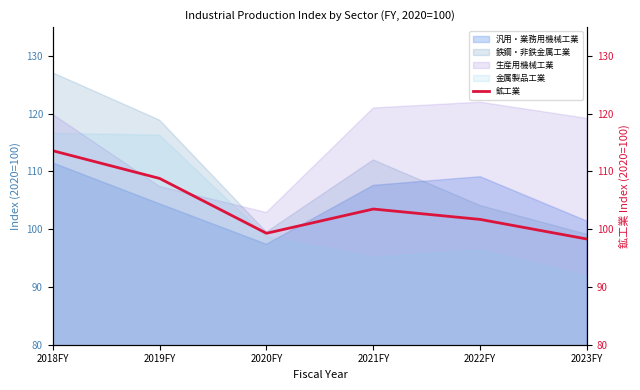

True or false: the data has more than 1 interior local peaks.

False